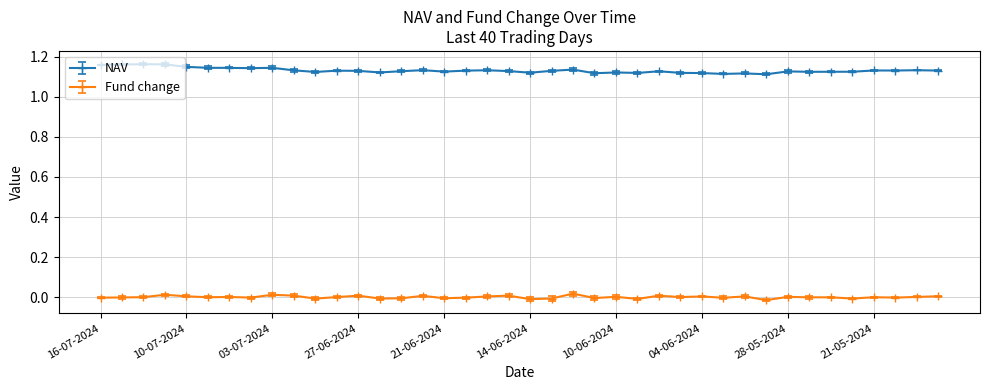

True or false: NAV and Fund change cross at least once.

False